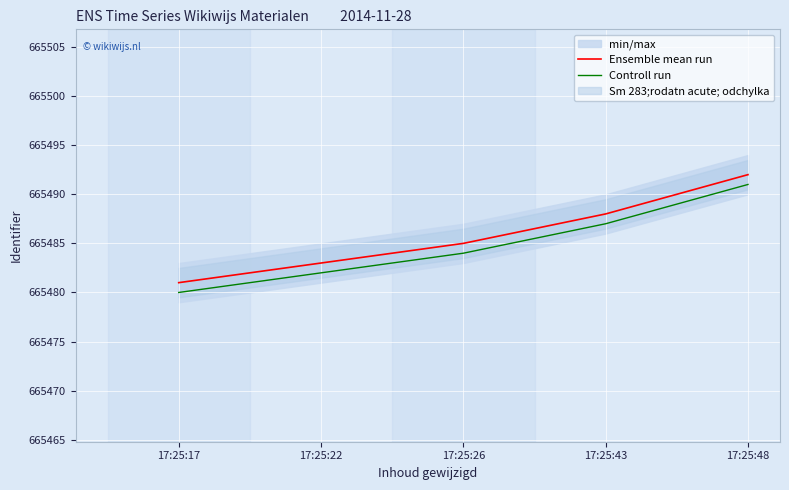

True or false: Ensemble mean run and Controll run cross at least once.

False